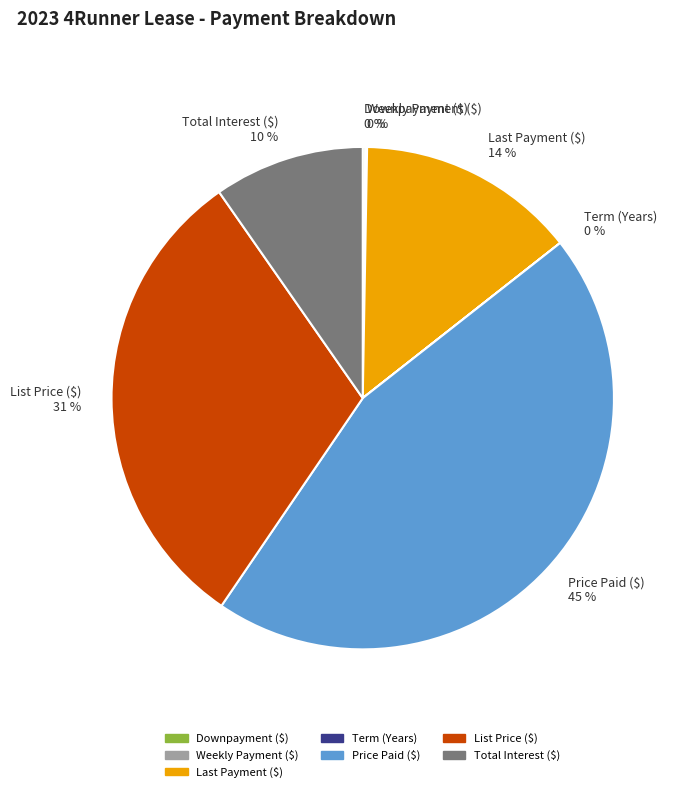

To the nearest percent, what is the average slice percentage?

14%